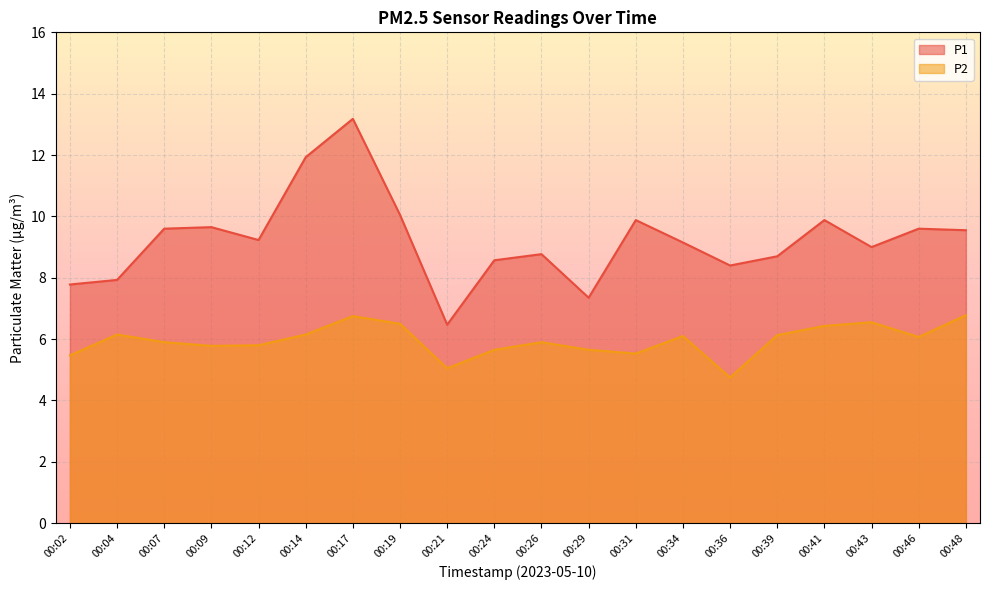

True or false: P2 has more than 2 points higher than both neighbors.

True